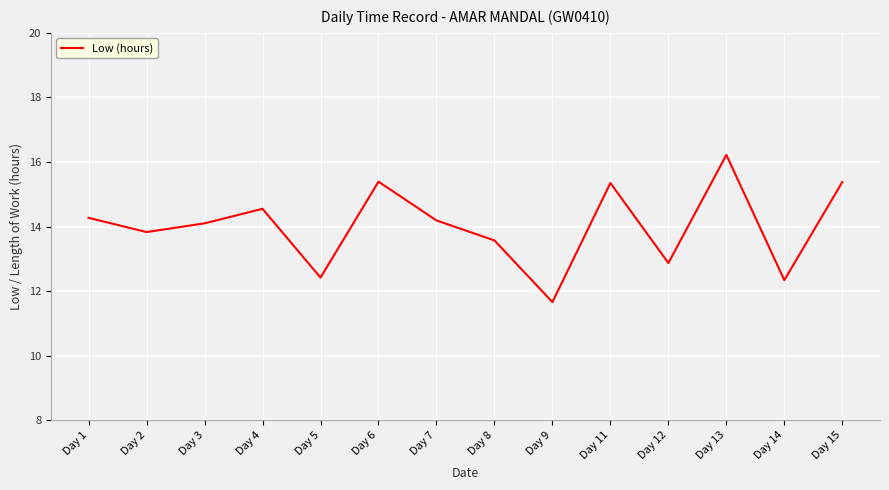

How many lines are shown in the chart?

1